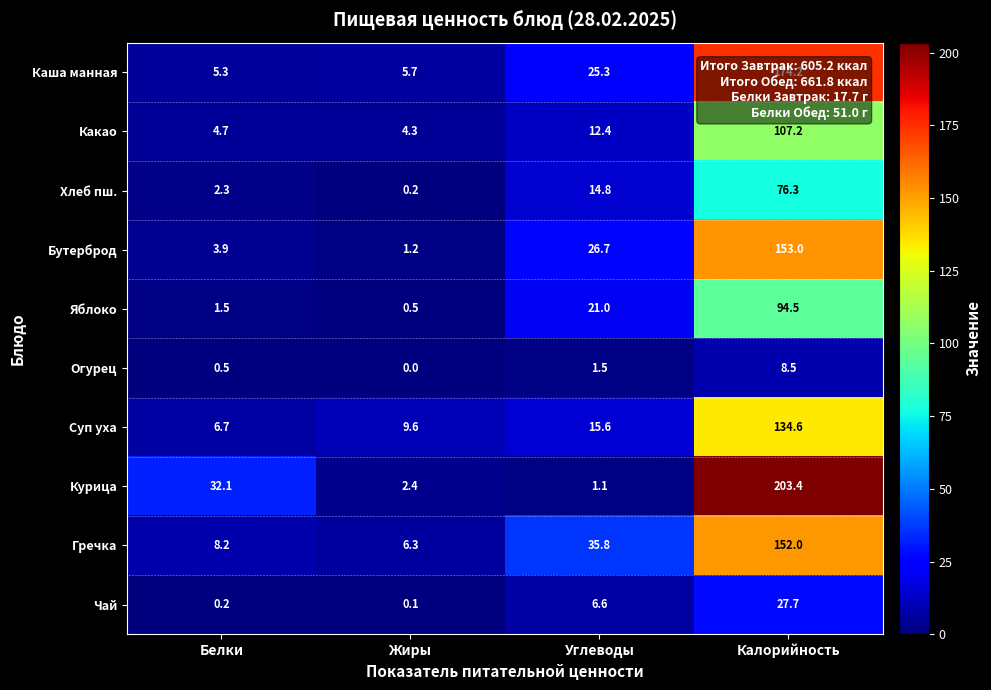

At which label is Суп уха closest to 70?

Углеводы